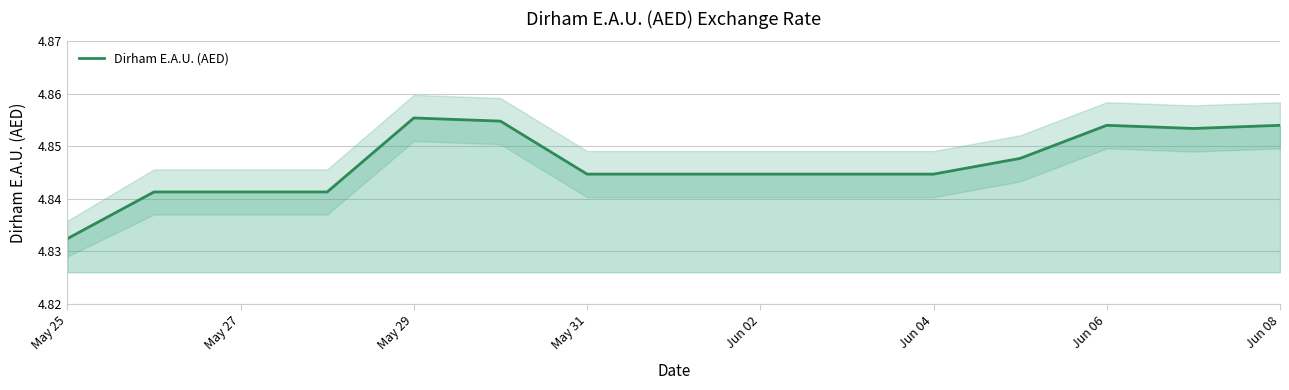

How many distinct data groups are displayed?

1